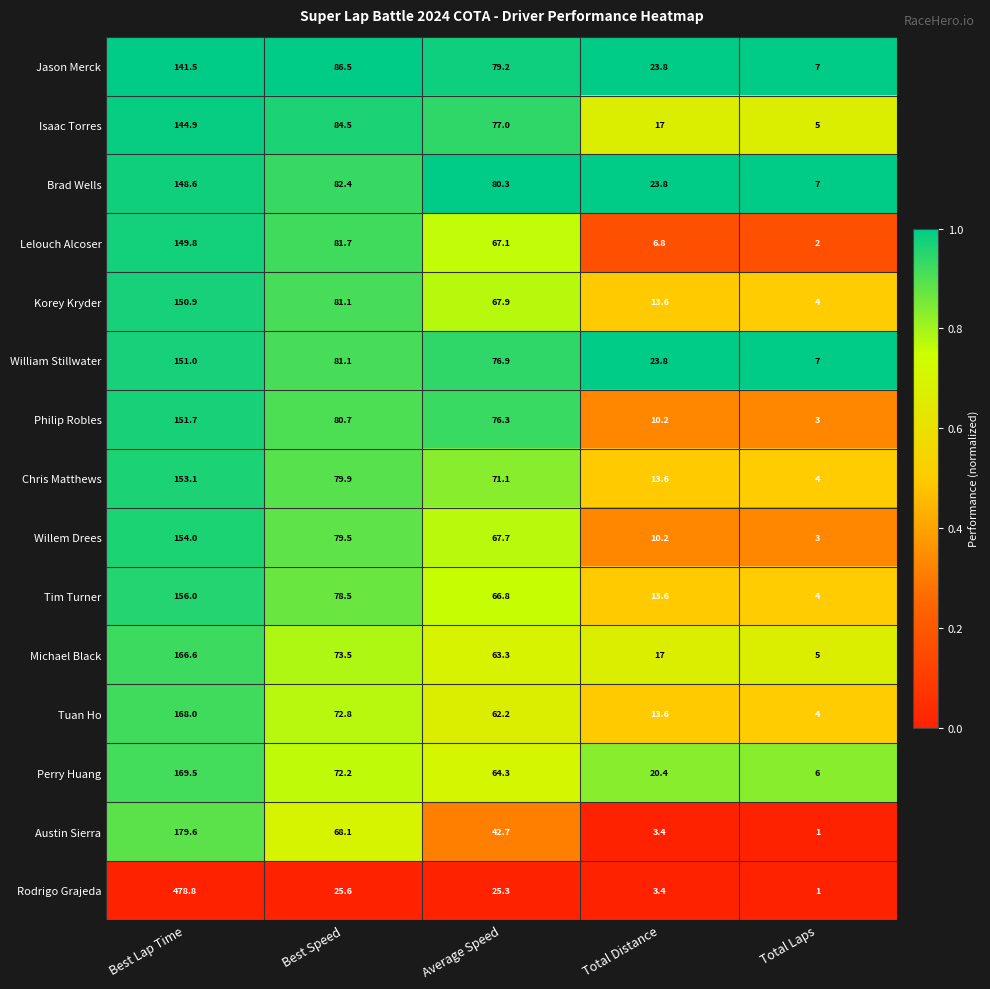

Where is Isaac Torres nearest to the value 74?

Average Speed